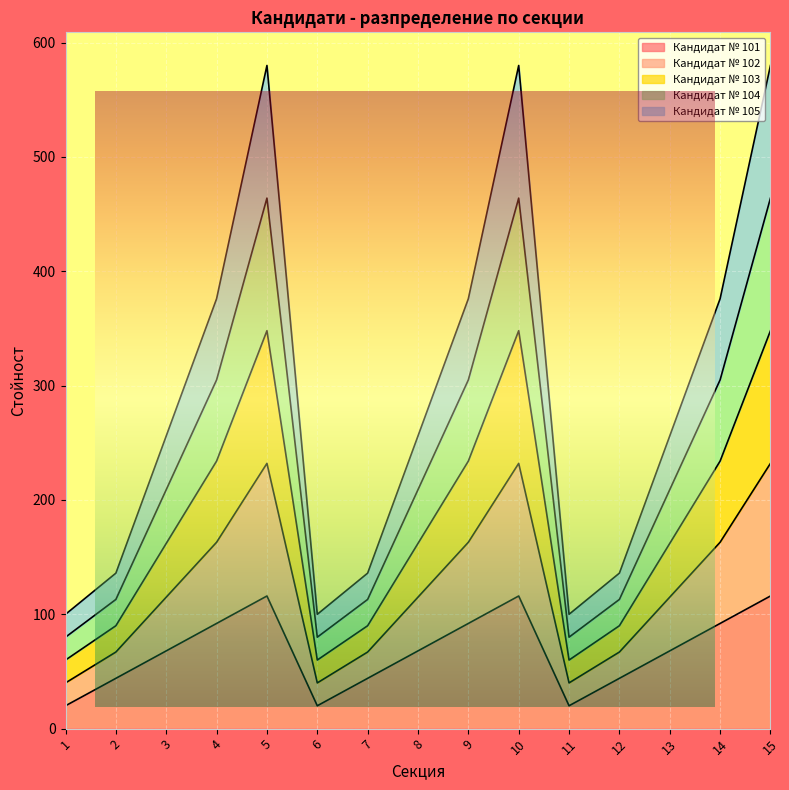

What is the greatest value displayed?

580